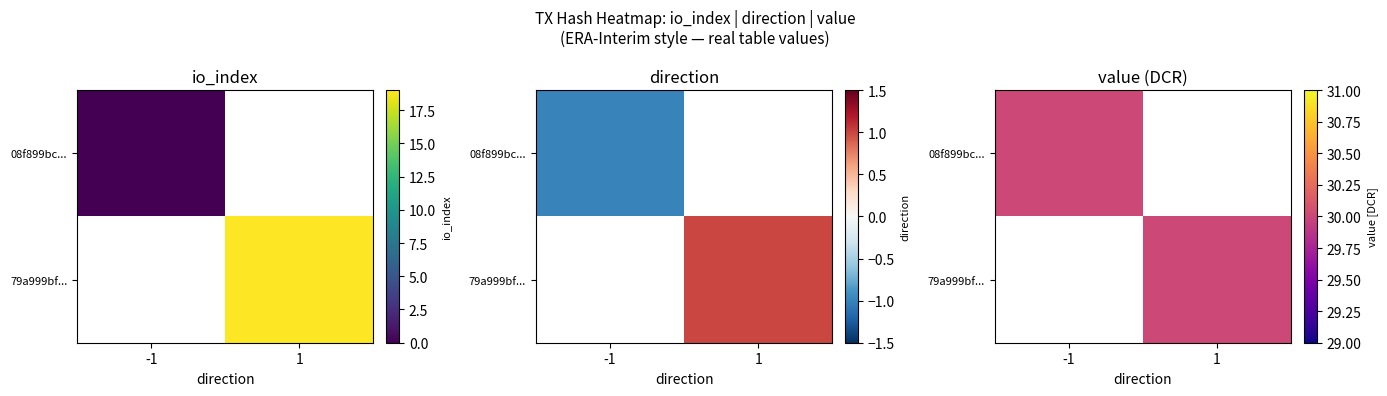

What is the sum of all 08f899bc8c151c0c9ae98650747c209c0066239 values?

-1